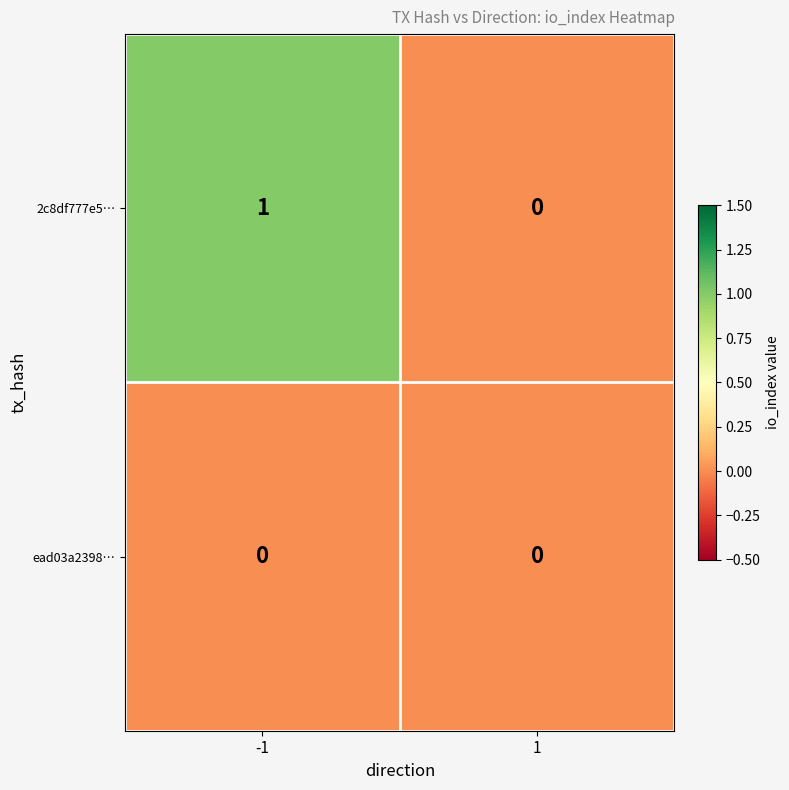

Reading right to left, what are all the values shown in this chart?

2c8df777e5…: 1=0	-1=1
ead03a2398…: 1=0	-1=0